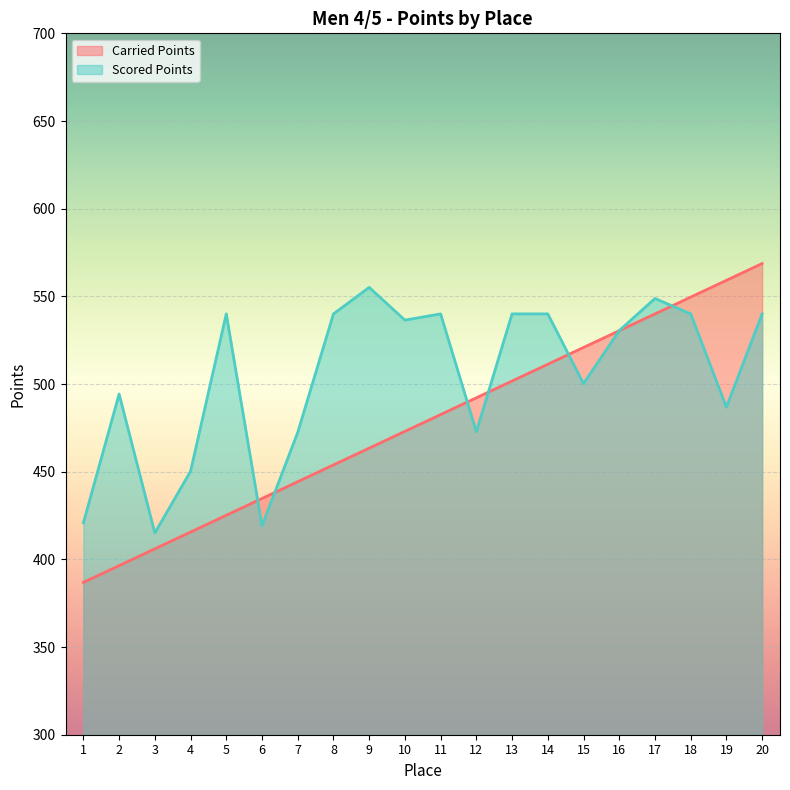

What is the difference between the second highest and second lowest values in the Scored Points series?

129.6